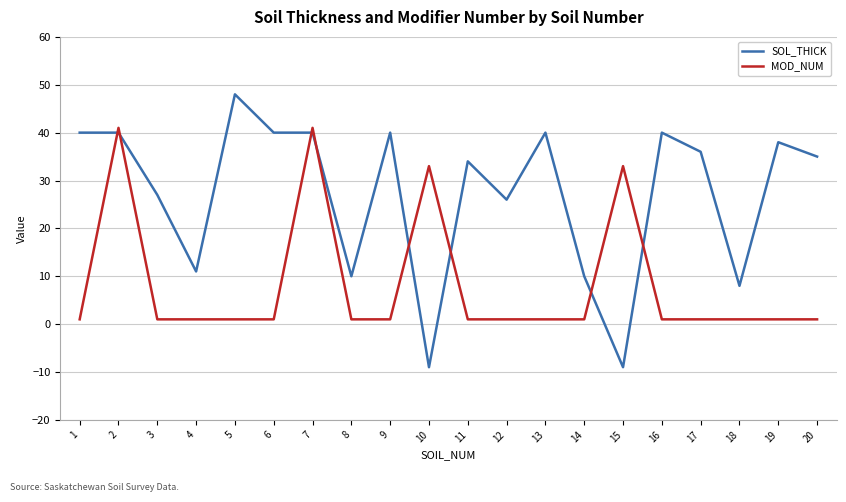

Which series has the largest total across all categories?

SOL_THICK